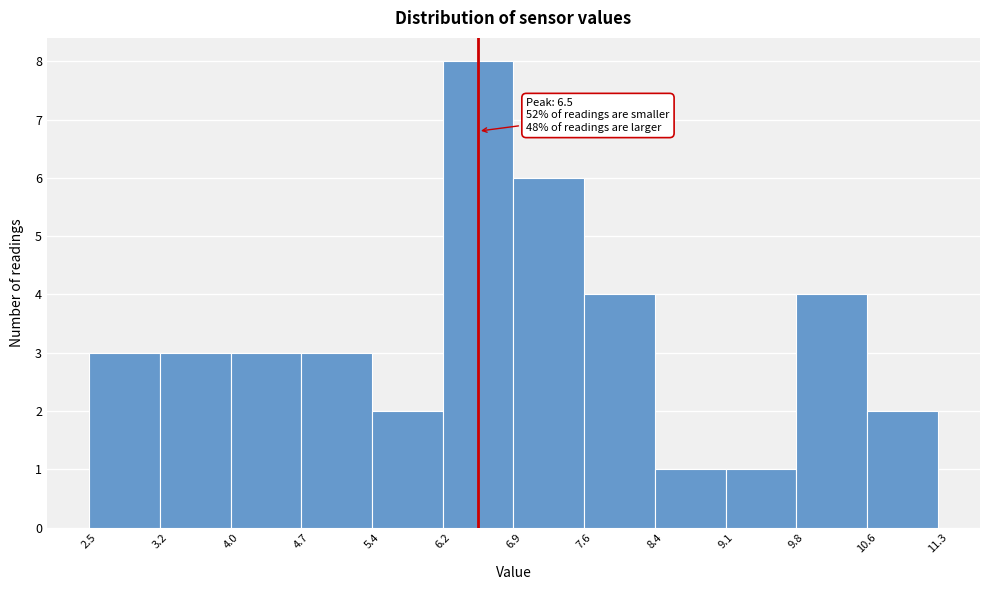

Over which range of the x-axis is the bar tallest?

6.2 to 6.9